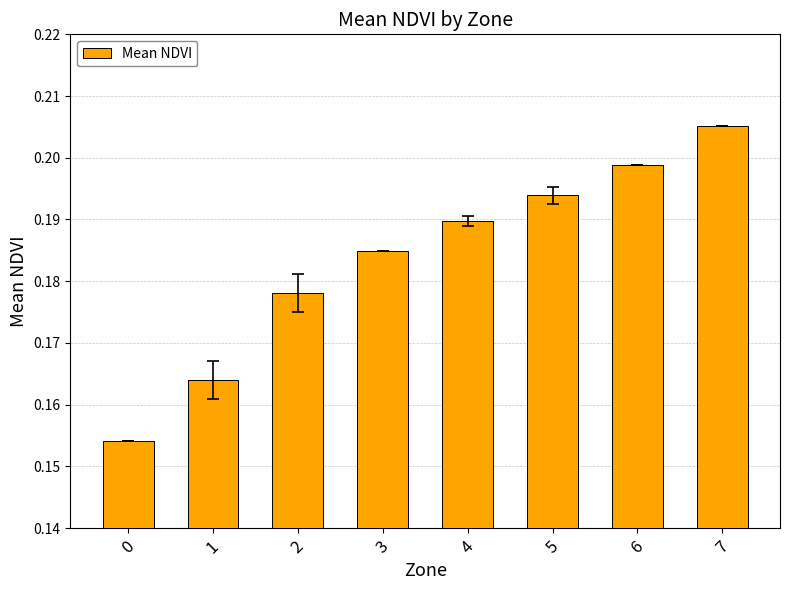

Which has a higher value, 2 or 1?

2